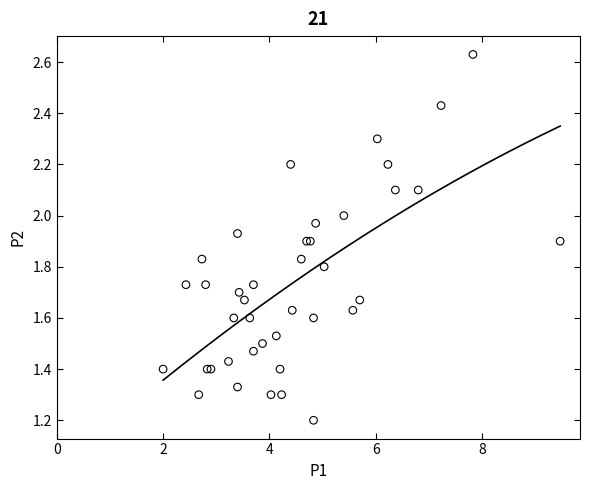

What Y value in the scatter plot is closest to 1?

1.2